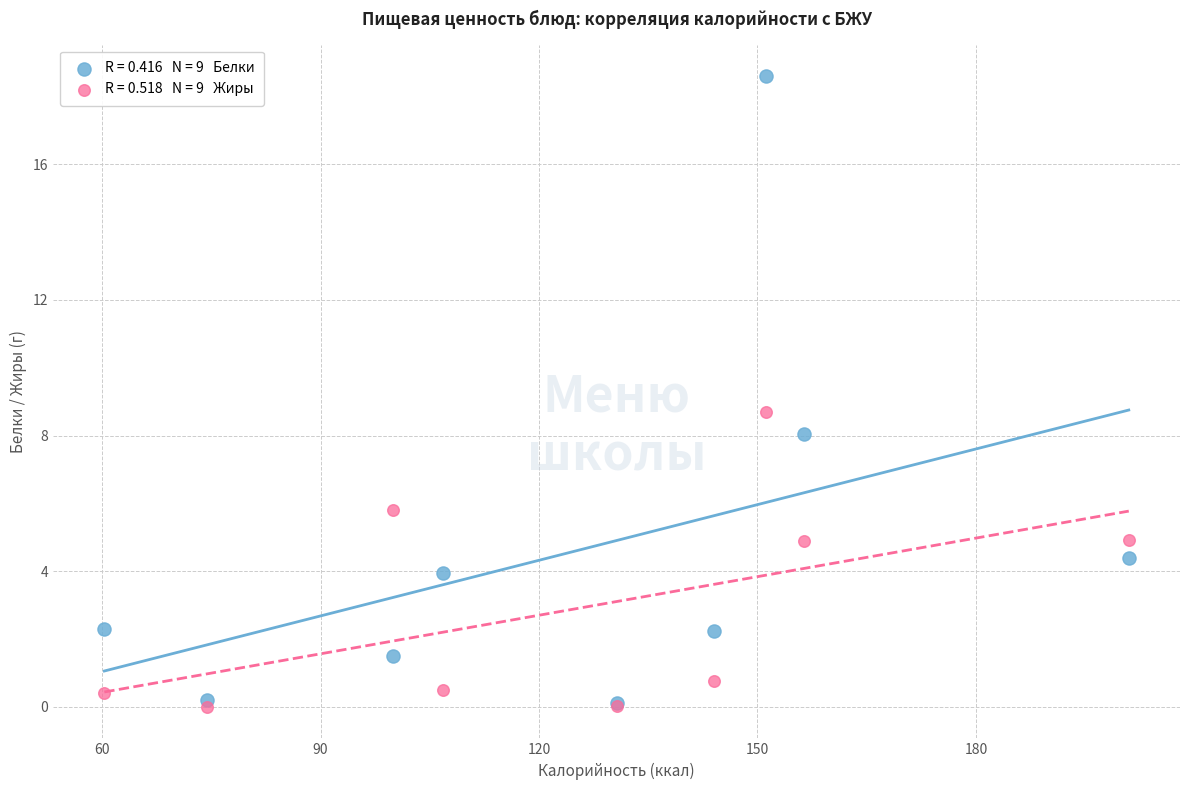

Across all series, what Y value is closest to 9?

8.7